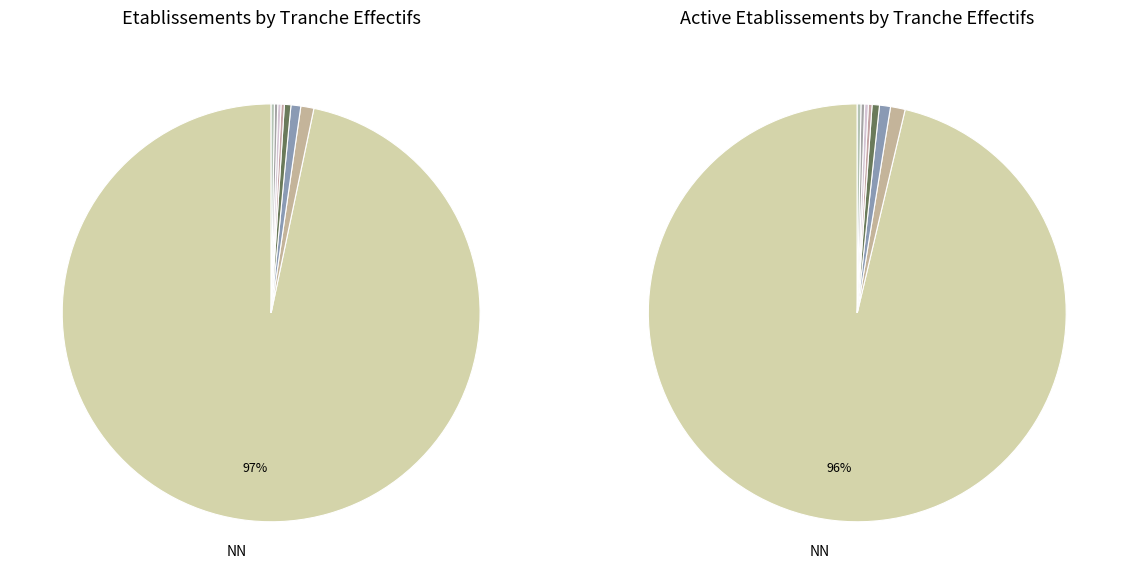

Combined, do 21 and 01 account for over 50%?

No